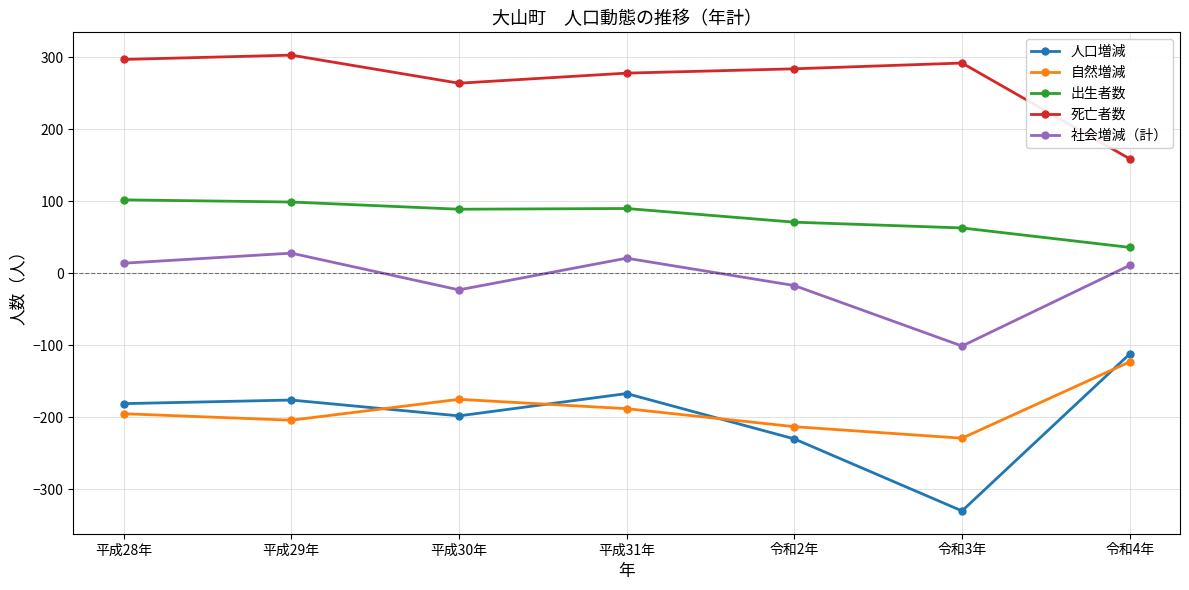

What is the spread (max minus min) of values at 令和3年?

622